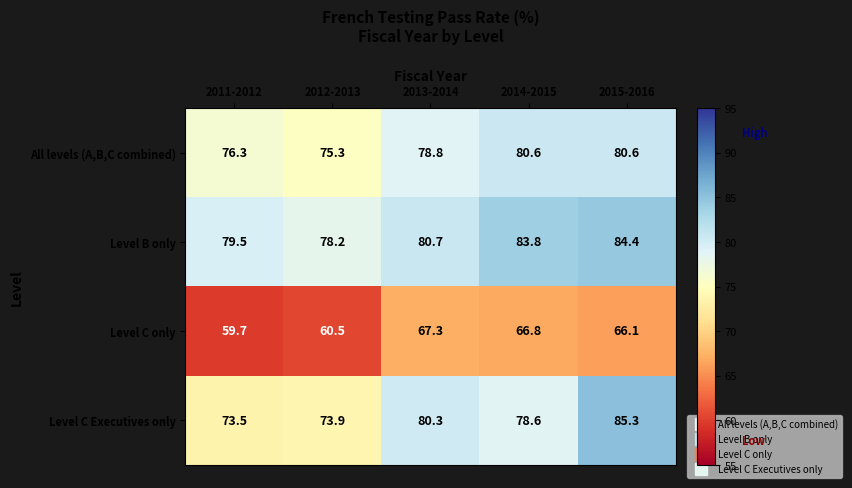

Rank the series at 2012-2013 from lowest to highest value.

Level C only, Level C Executives only, All levels (A,B,C combined), Level B only